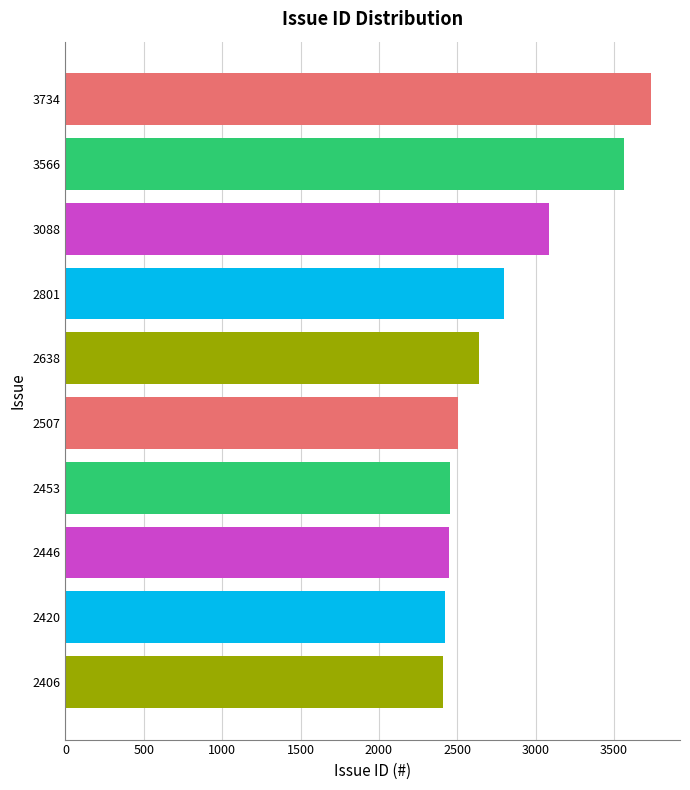

What is the change in value from 3734 to 2453?

-1281